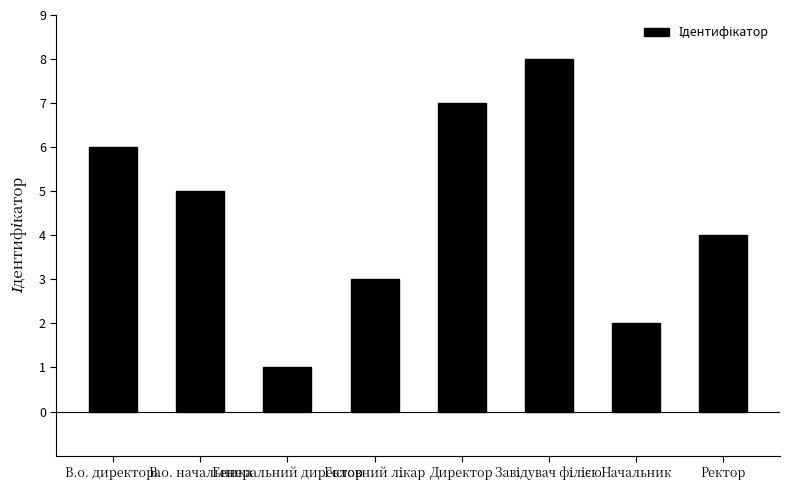

Are the bars grouped side by side (vs. stacked)?

No